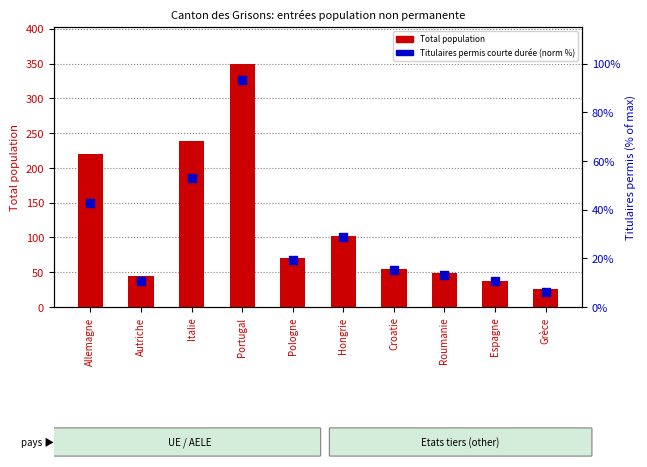

Which series has the largest total across all categories?

Total population